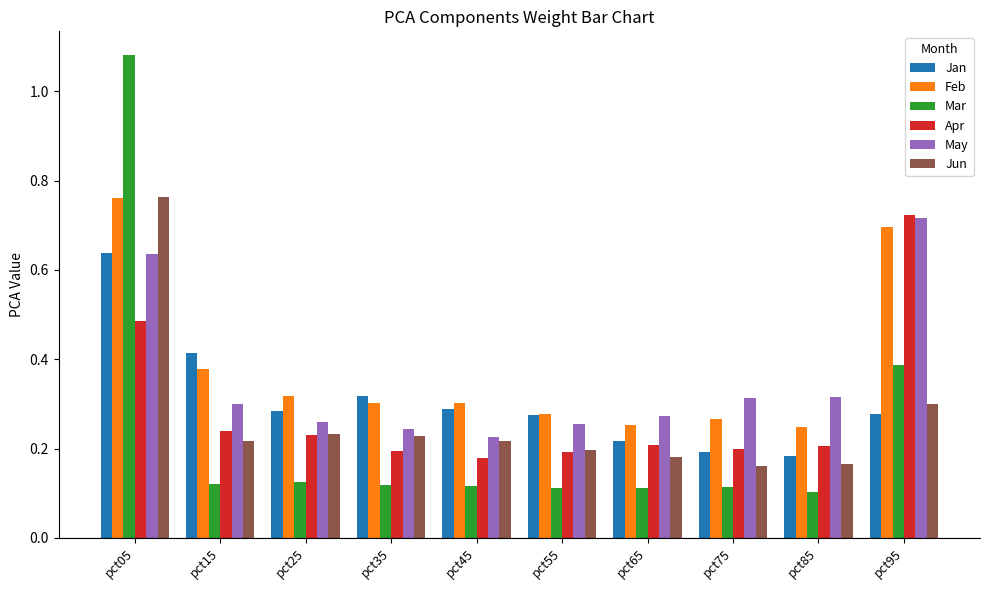

How many bars are there in each group?

6